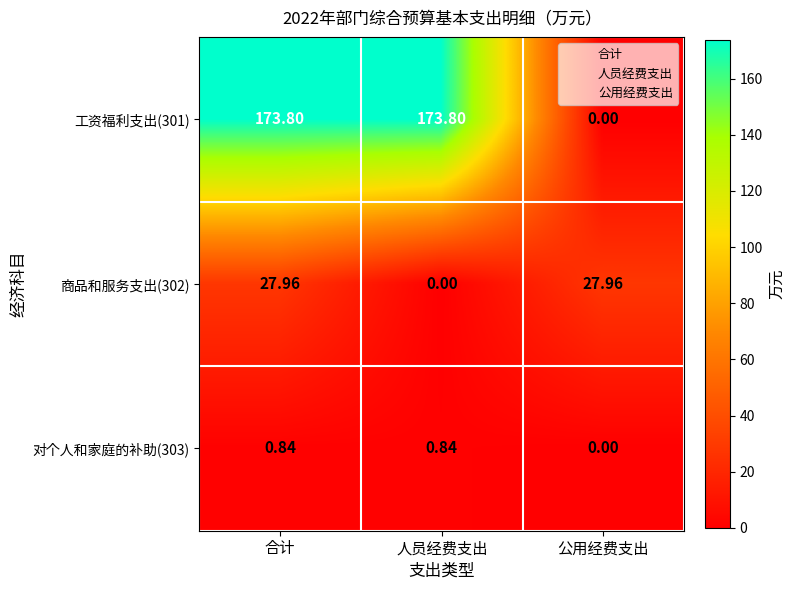

At which label is 工资福利支出(301) closest to 86?

公用经费支出